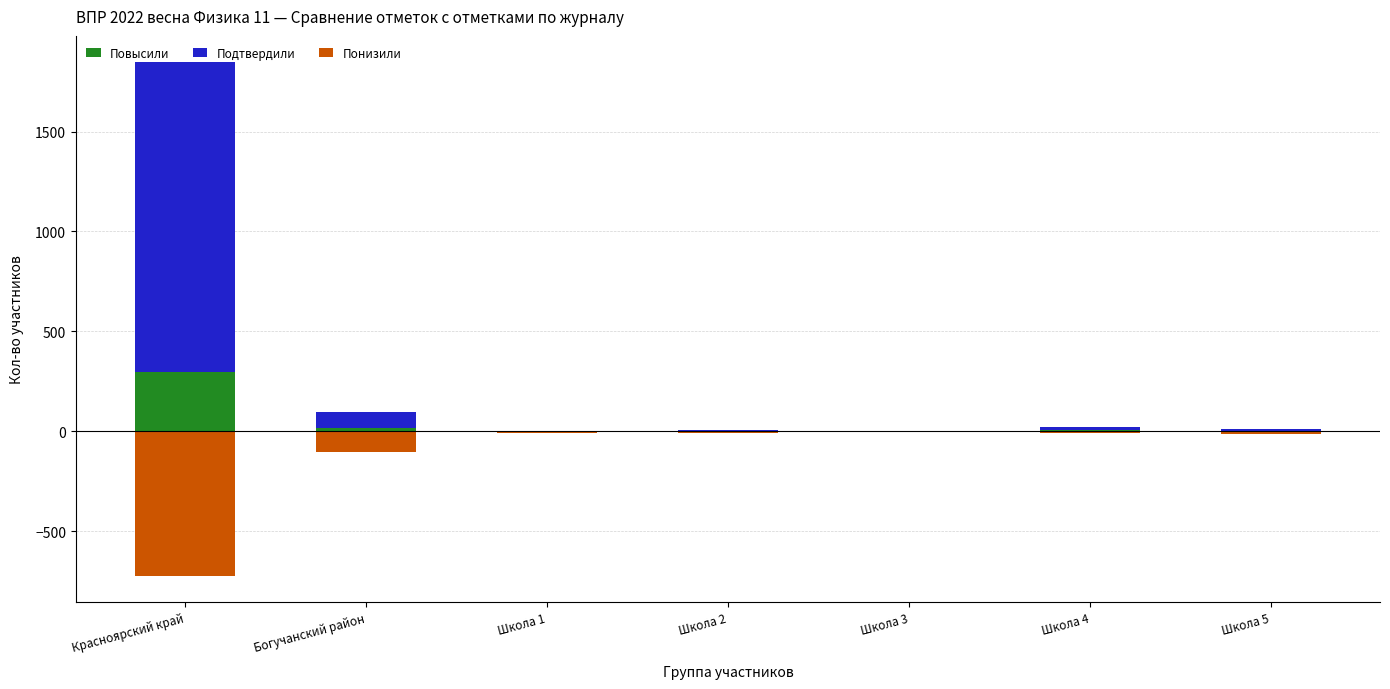

Reading right to left, transcribe all the data shown in this chart.

Повысили: Школа 5=0	Школа 4=5	Школа 3=0	Школа 2=0	Школа 1=0	Богучанский район=15	Красноярский край=294
Подтвердили: Школа 5=9	Школа 4=14	Школа 3=1	Школа 2=5	Школа 1=1	Богучанский район=79	Красноярский край=1556
Понизили: Школа 5=-16	Школа 4=-8	Школа 3=0	Школа 2=-7	Школа 1=-10	Богучанский район=-102	Красноярский край=-725